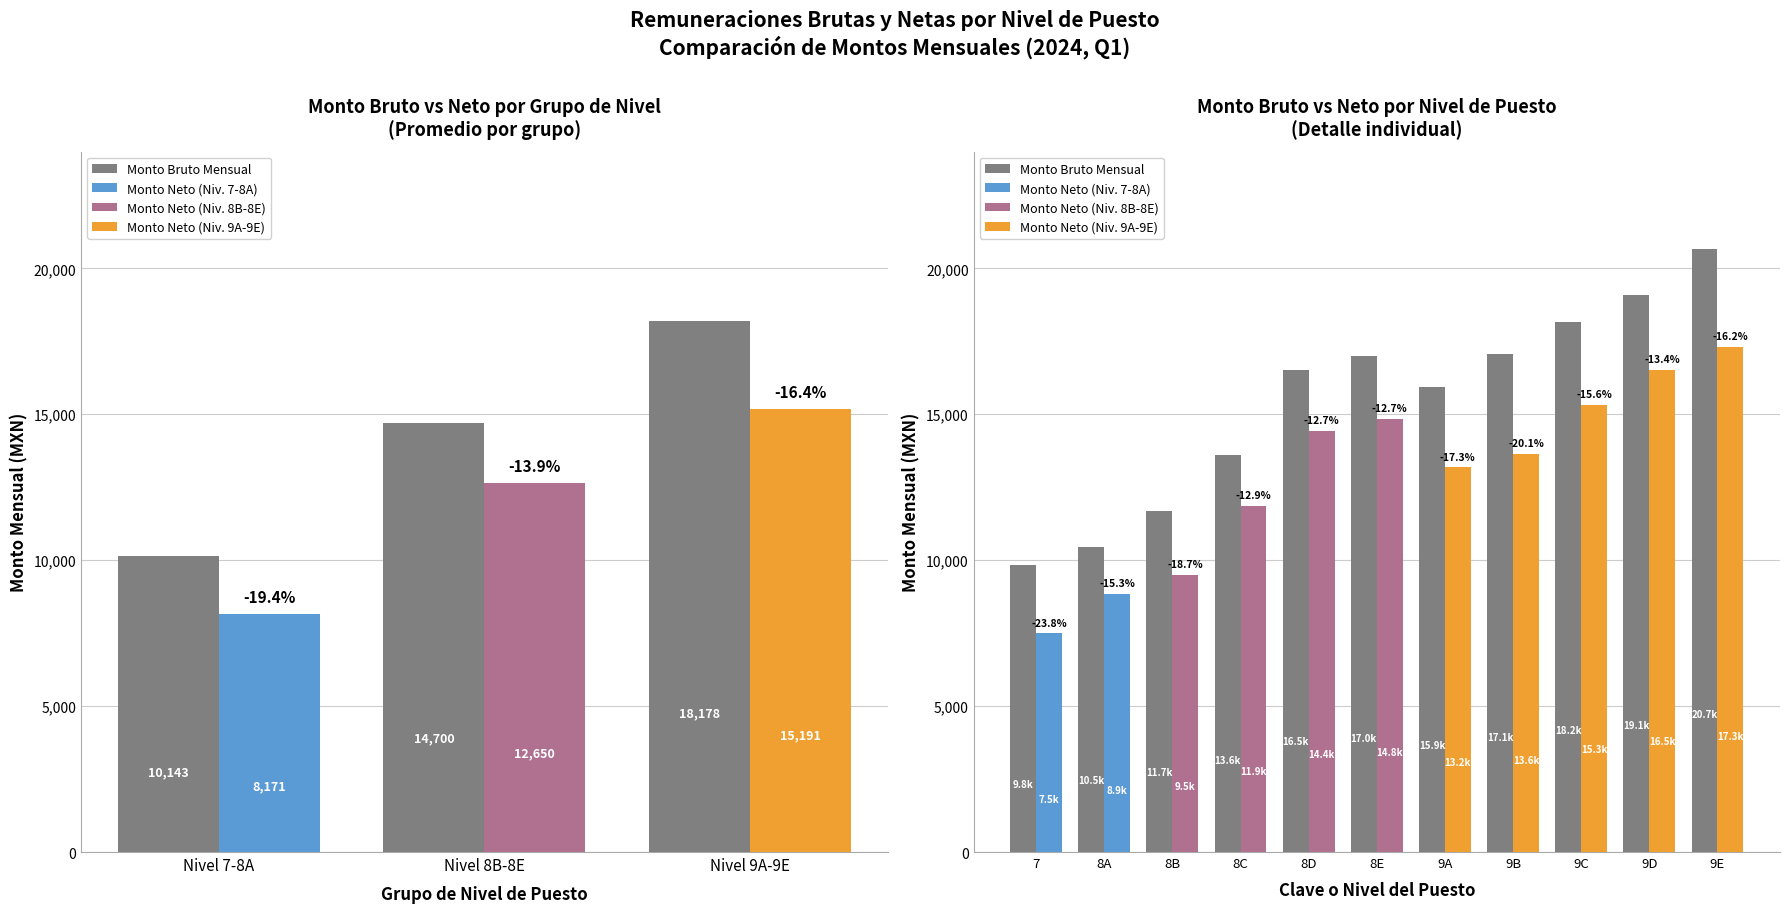

Where does the Monto Neto Mensual series first go above 13626?

8D